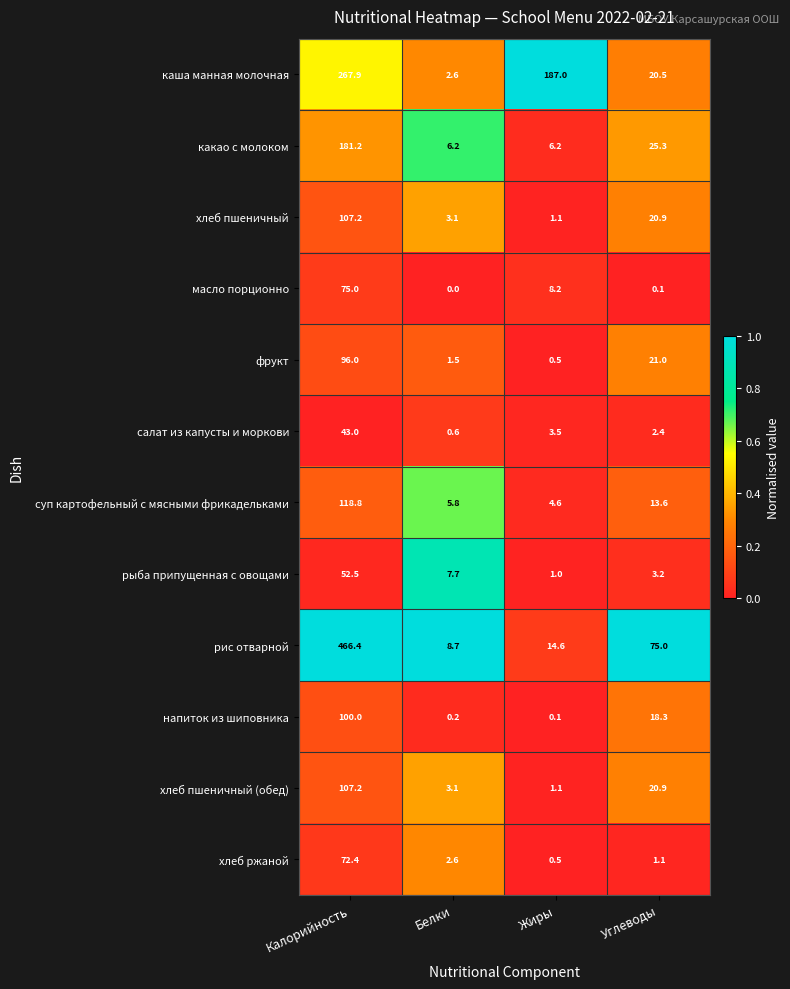

What is the approximate value of масло порционно at Калорийность?

75.0